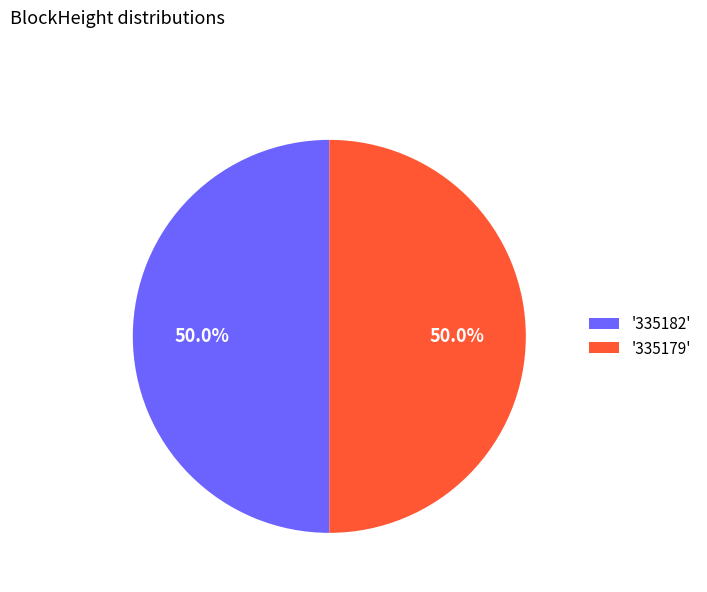

What percentage do '335182' and '335179' together represent?

100.0%